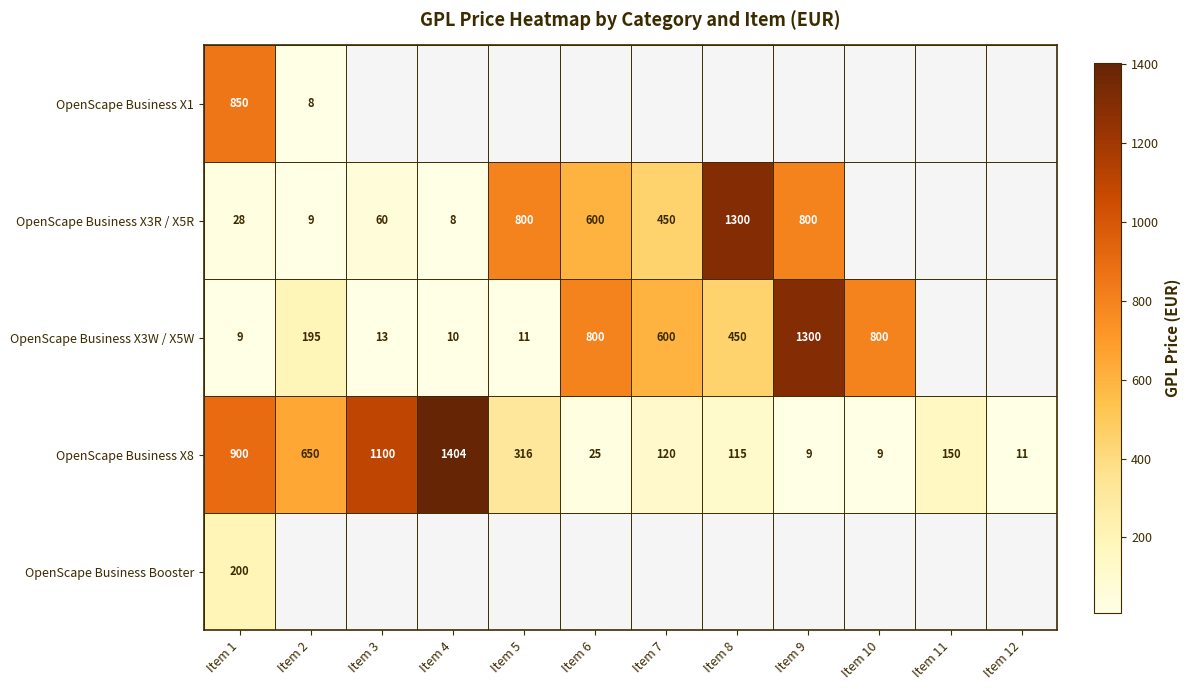

How many series are shown in this chart?

5